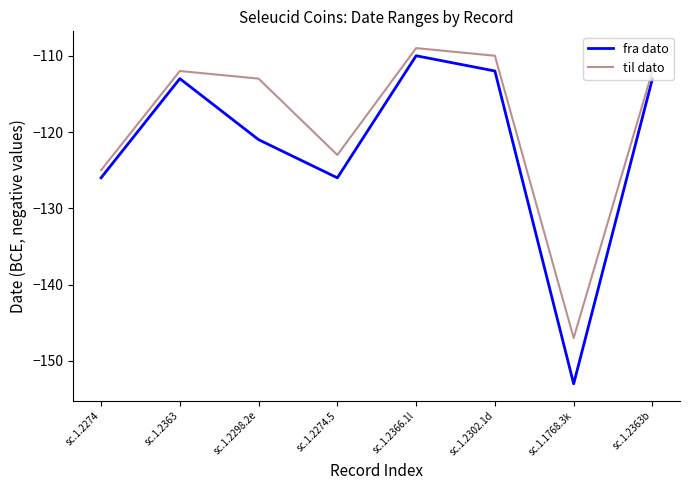

In til dato, how many points are higher than both neighbors (excluding endpoints)?

2